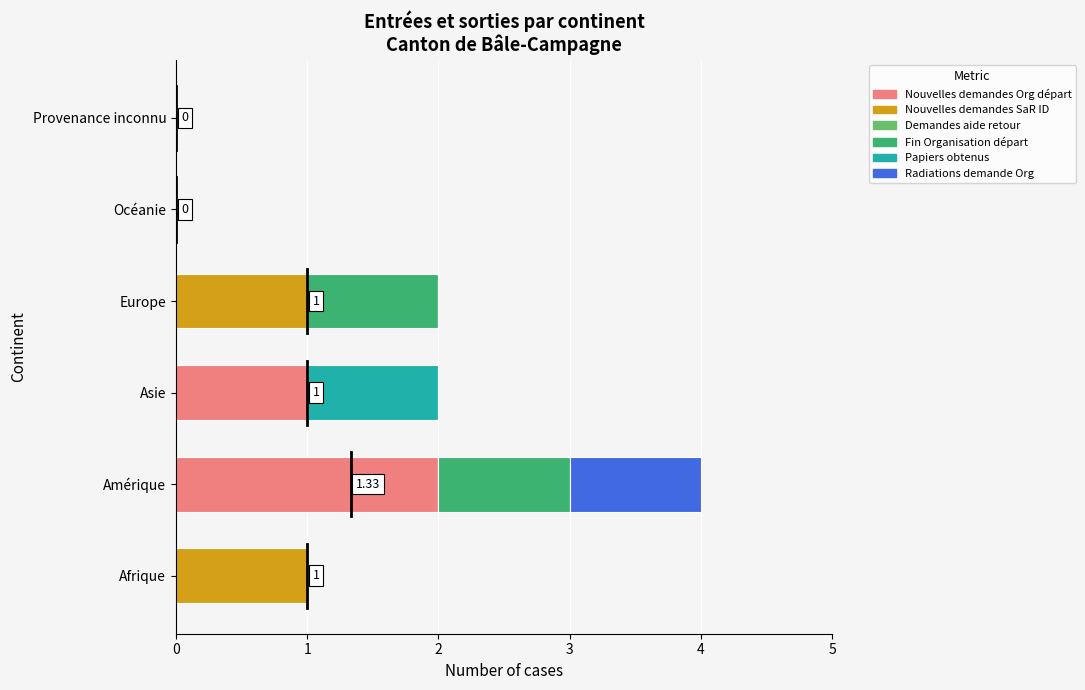

At which category is the sum across all series the highest?

Amérique